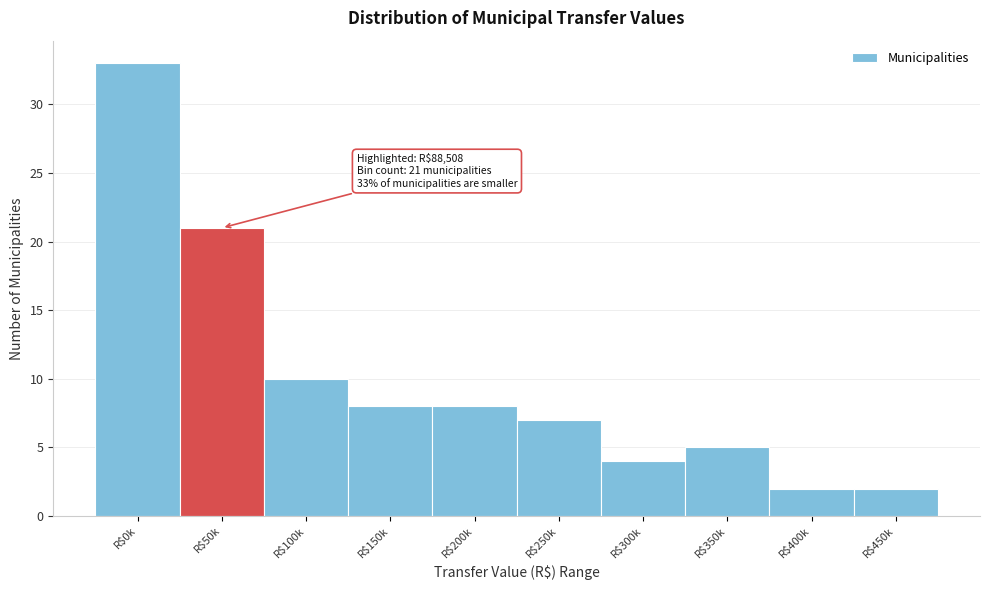

Reading right to left, extract all data points from this chart.

2	2	5	4	7	8	8	10	21	33